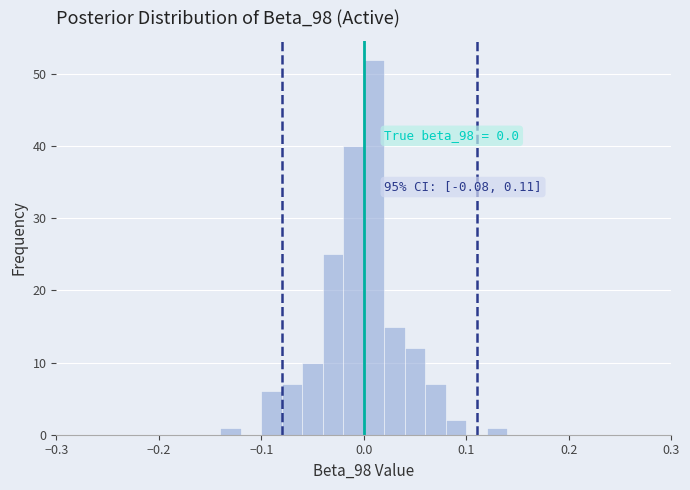

Around what value on the x-axis is the tallest bar? Give the approximate position of its centre, as read against the axis.

0.01